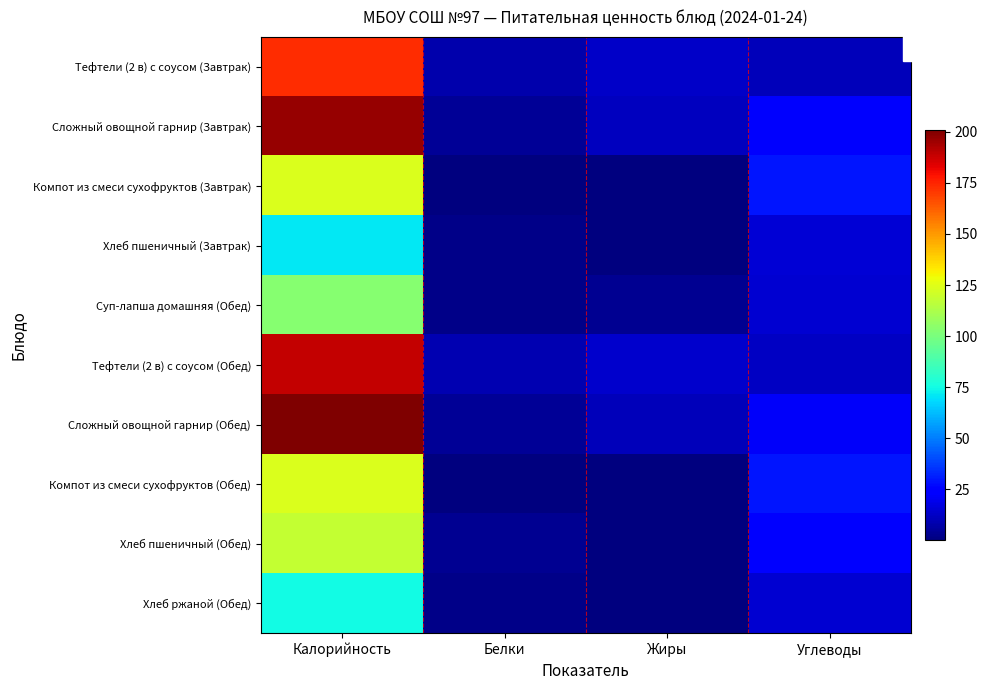

What is the spread (max minus min) of values at Жиры?

13.8